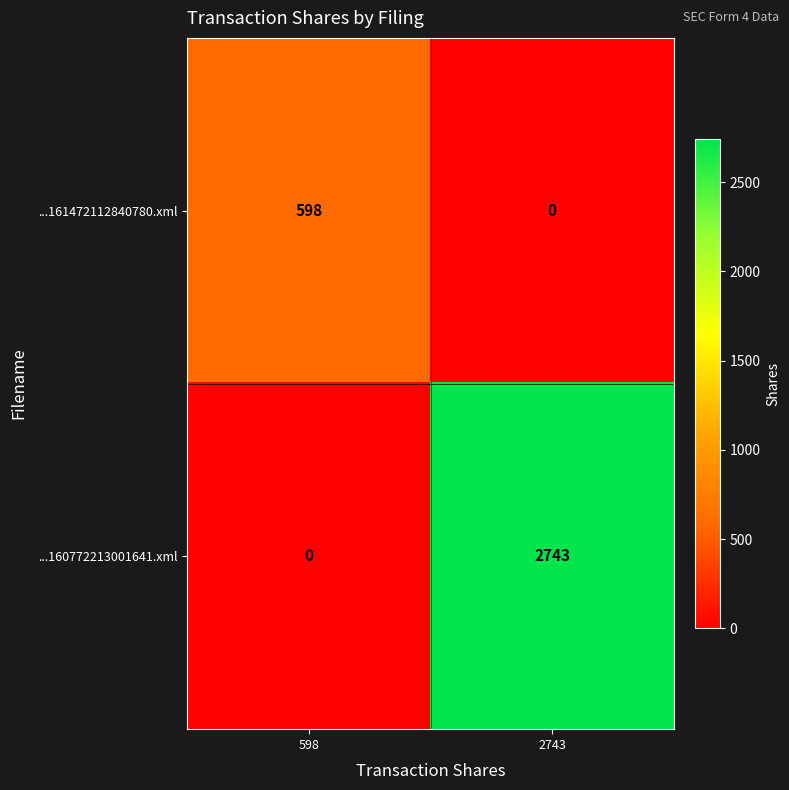

True or false: ...161472112840780.xml has a value of 598 at 598.

True